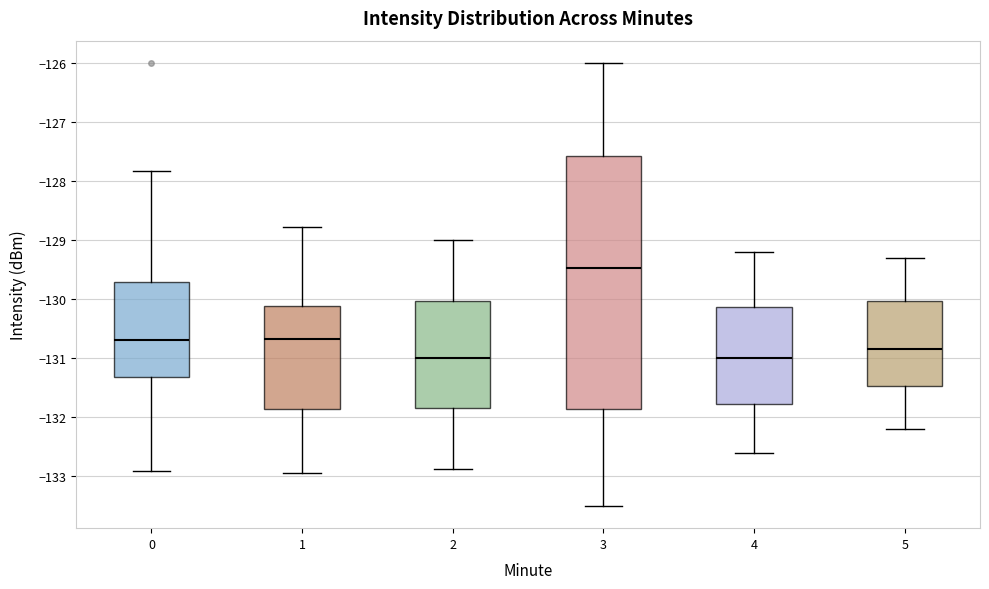

Comparing the boxes themselves (not the whiskers), which one is the tallest?

3